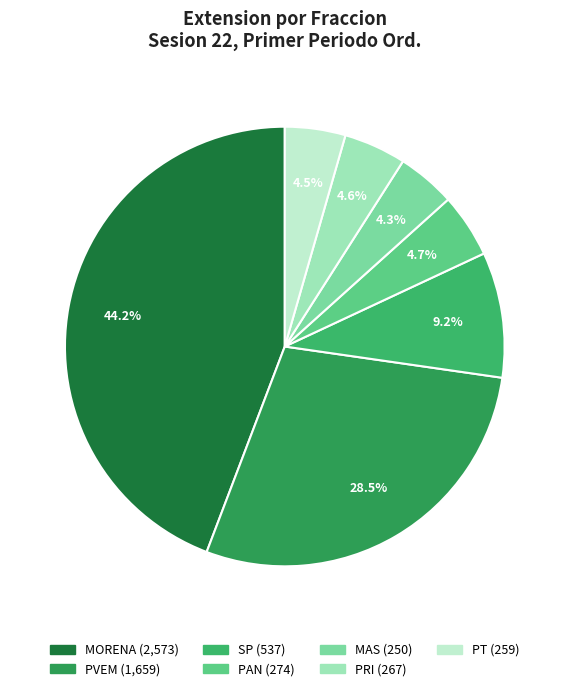

Does any single category account for the majority?

No